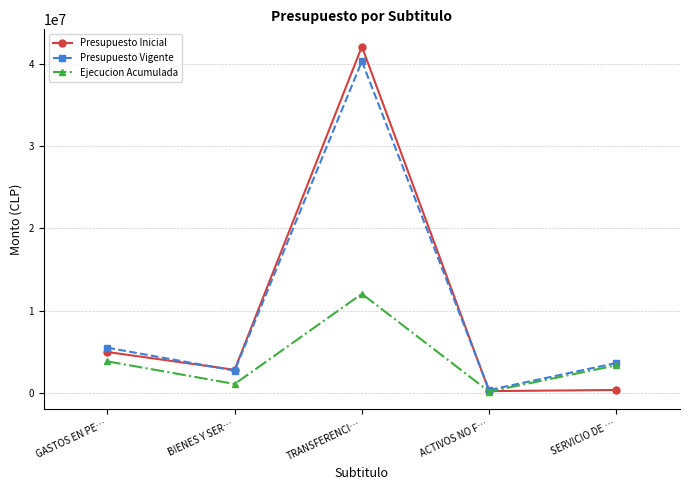

What is the sum of all Ejecucion Acumulada values?

20366641